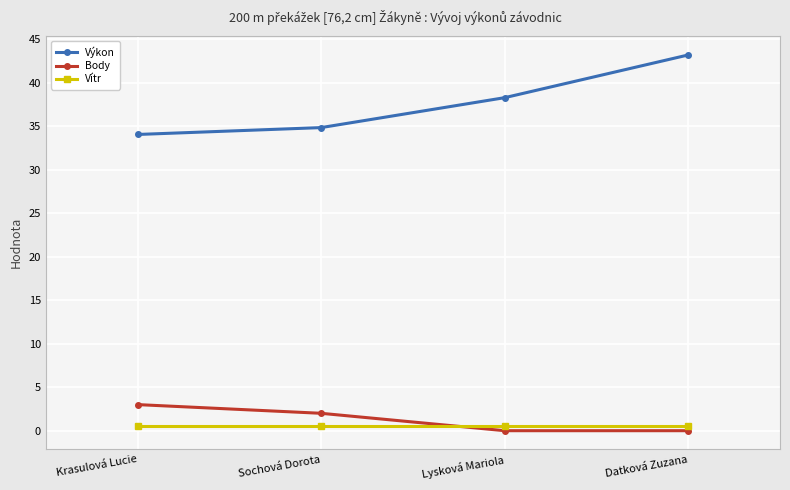

What is the difference between the second highest and minimum values in the Body series?

2.0